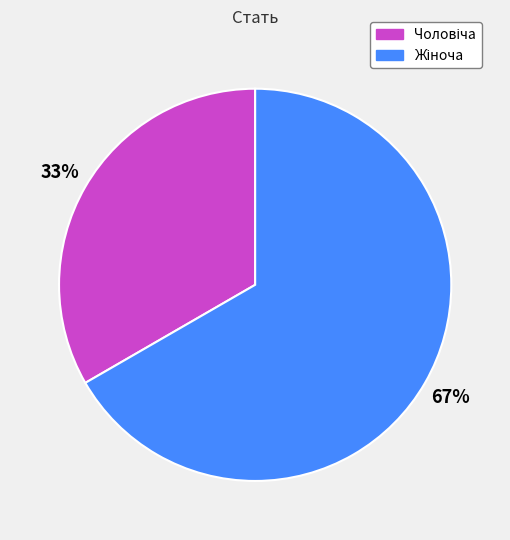

How much of the chart is everything except Жіноча?

33.3%